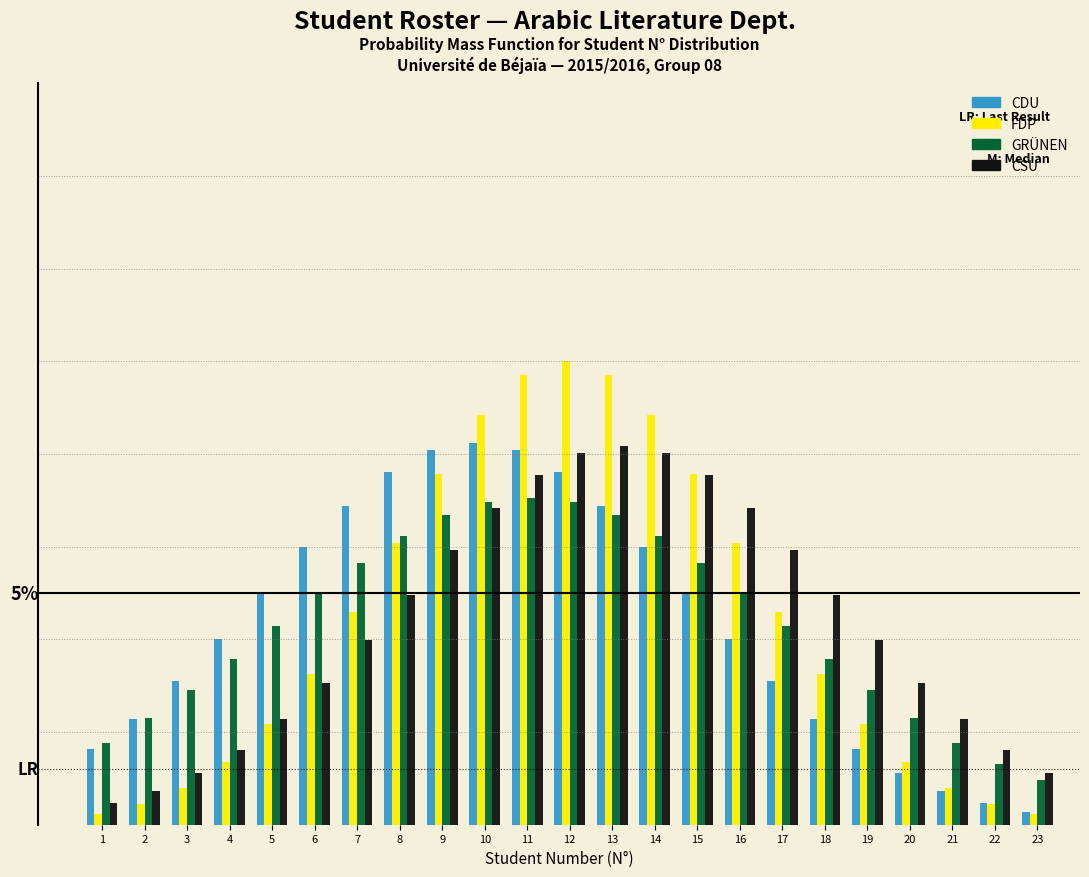

What are all the series names shown in the legend?

CDU, FDP, GRÜNEN, CSU